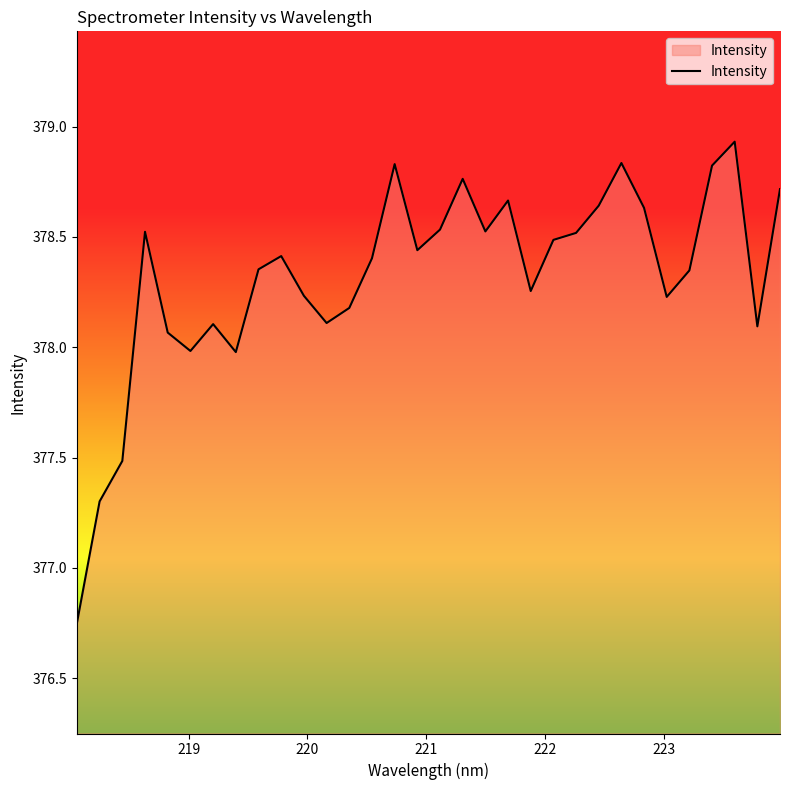

How many interior local valleys (lower than both neighbors) does the data have?

8